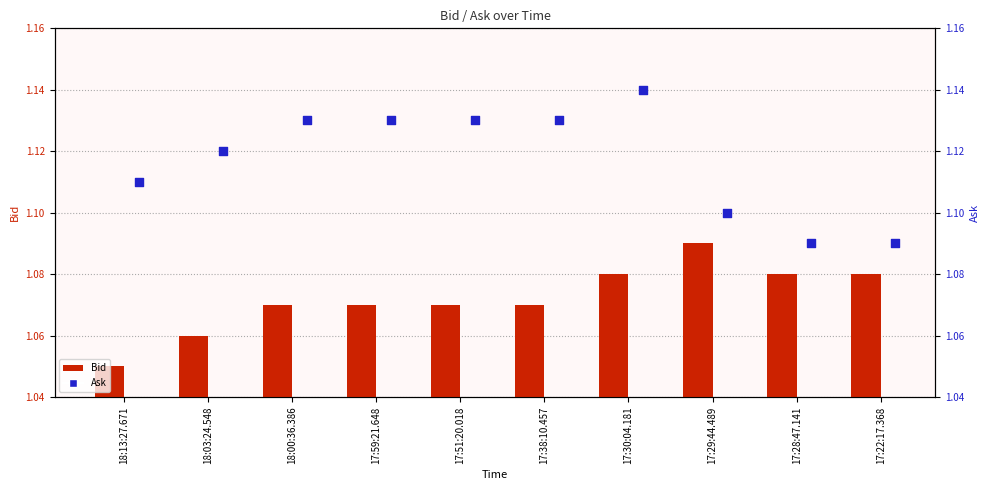

Which series has the largest total across all categories?

Ask